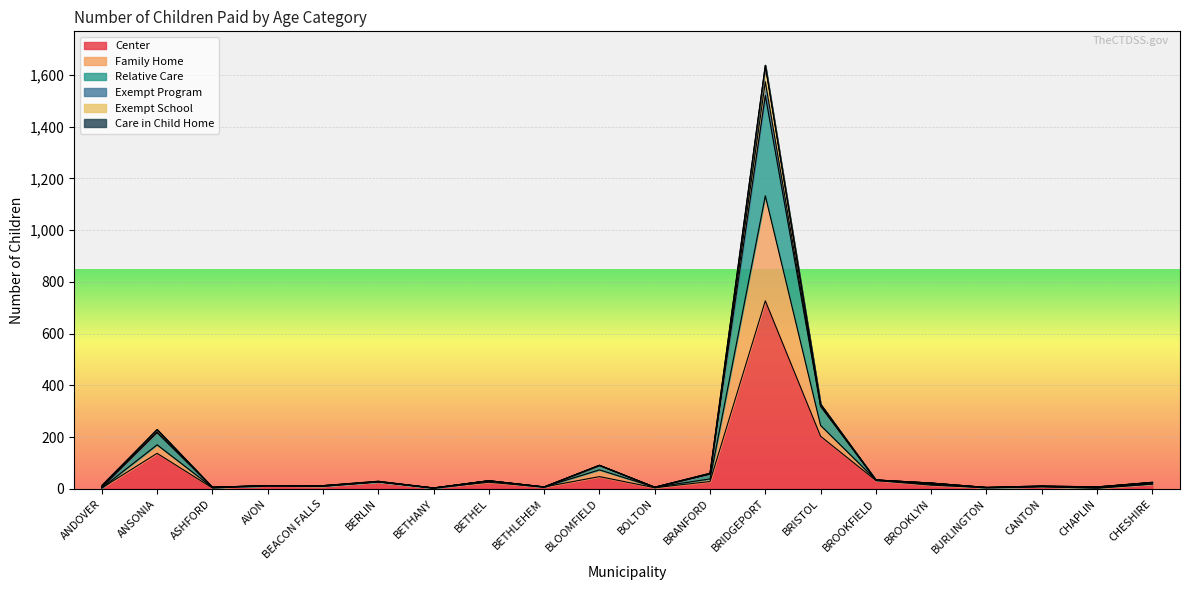

At BETHANY, list the series in order from largest to smallest.

Center, Family Home, Relative Care, Exempt School